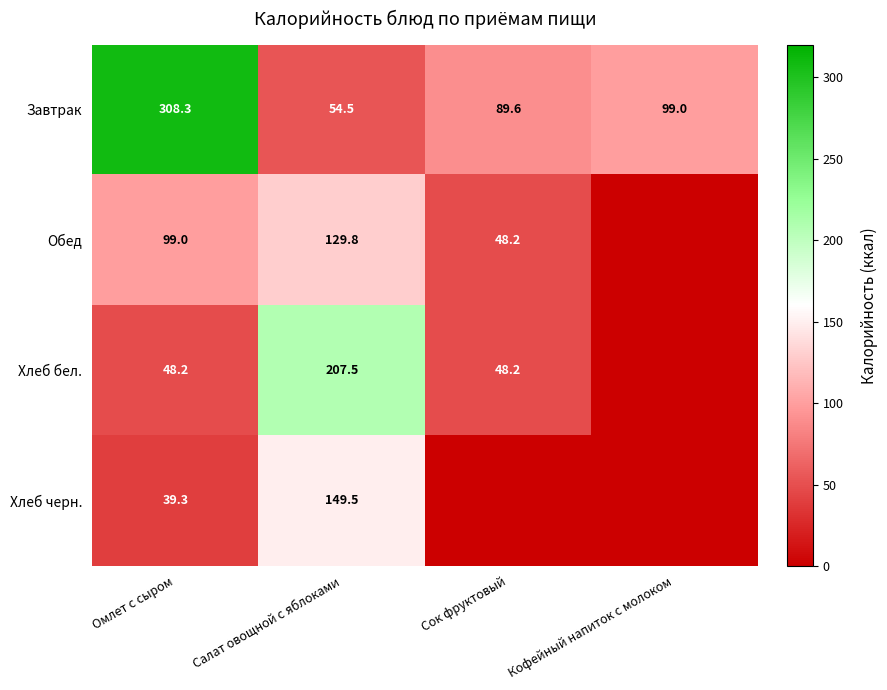

What is the difference between the highest and lowest values at Омлет с сыром?

269.0